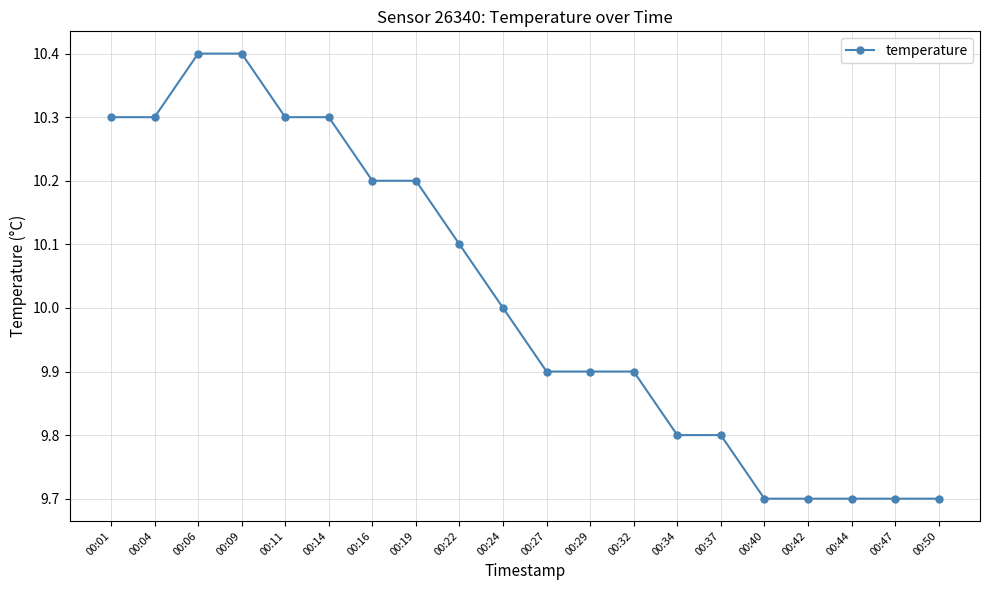

Count the number of categories in the chart.

20